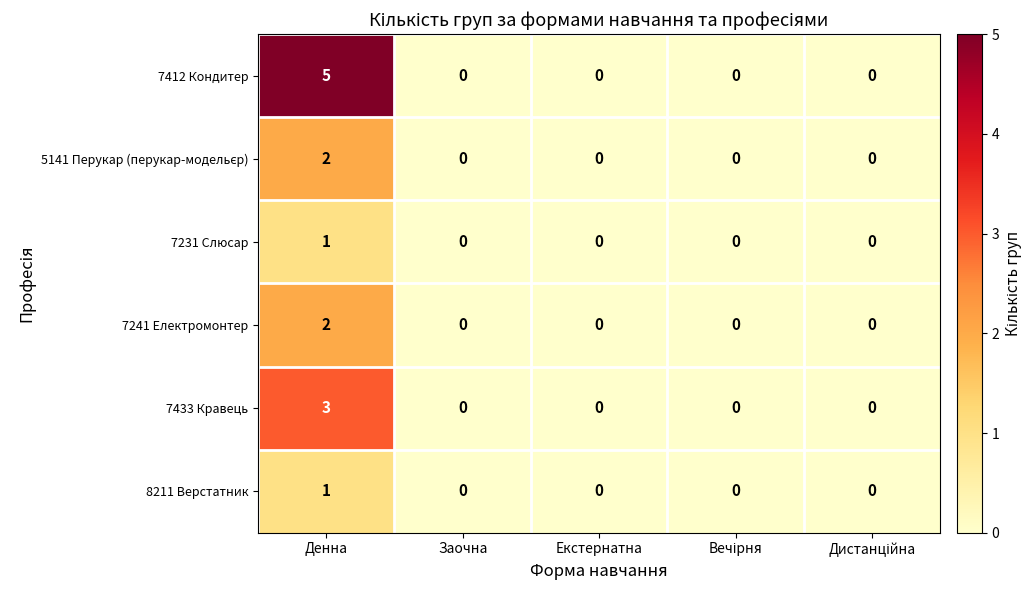

True or false: 7412 Кондитер has a value of 2 at Екстернатна.

False